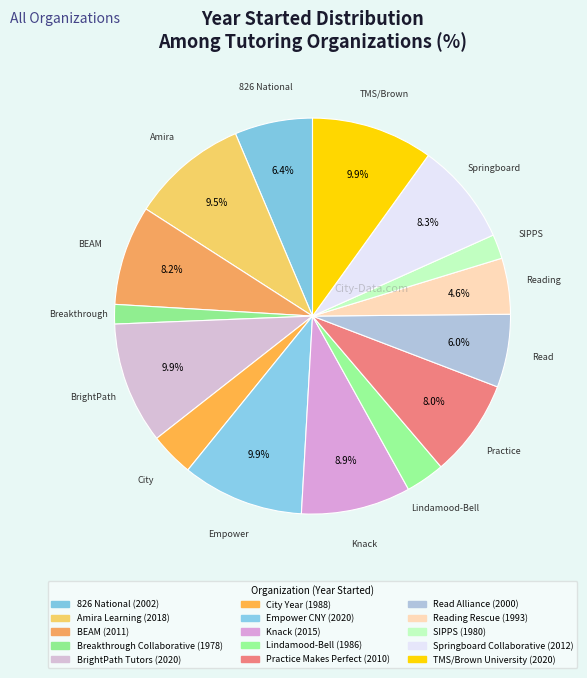

How many segments does this pie chart have?

15